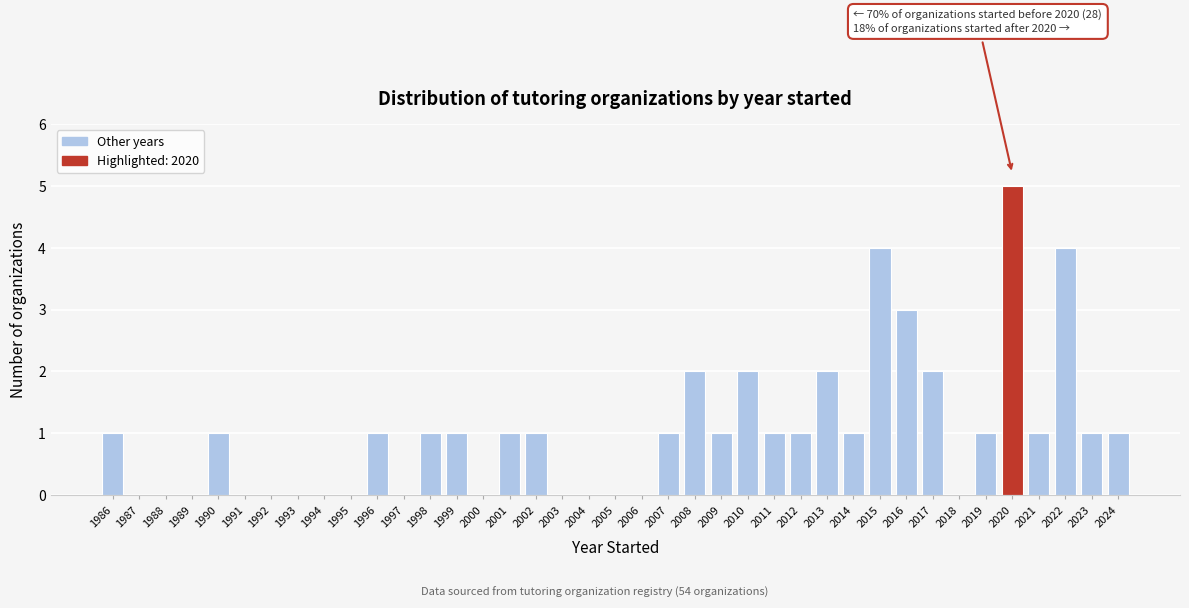

Between 1990 and 2010, which is larger?

2010